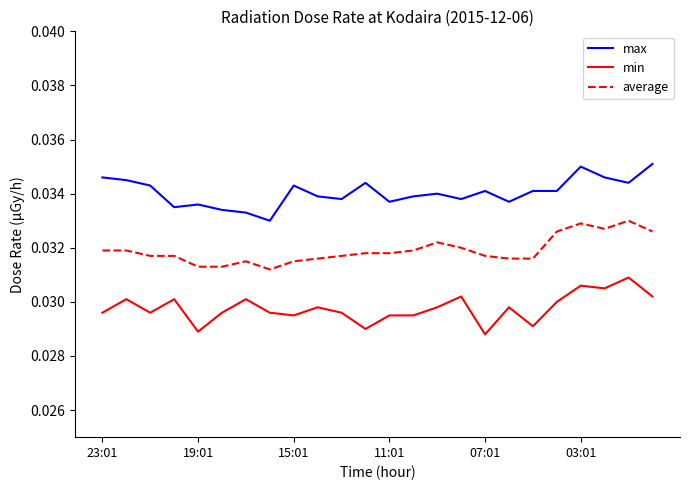

List the series in order of their peak value, highest first.

max, average, min